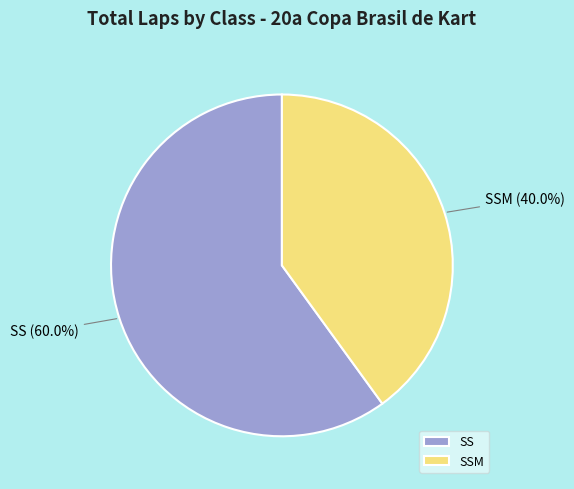

Which slice is the largest?

SS